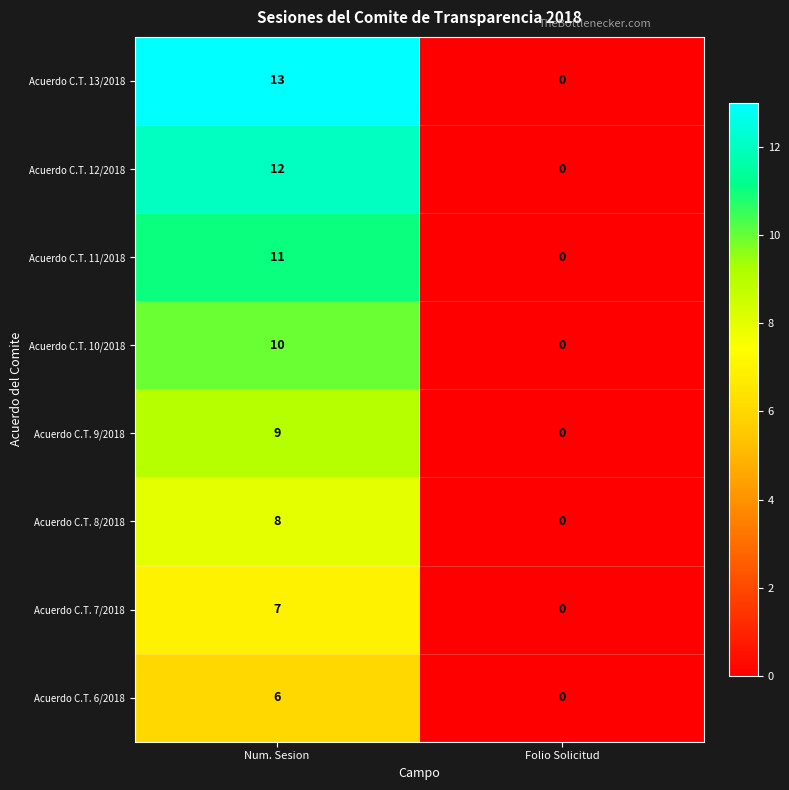

At which category is the sum across all series the highest?

Num. Sesion